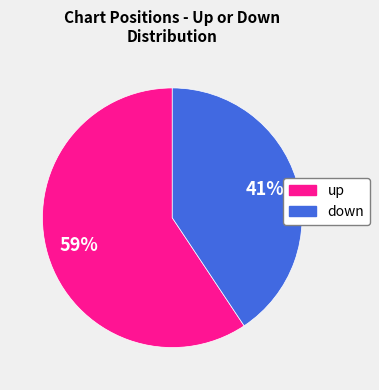

Is there any slice that represents more than half of the pie?

Yes